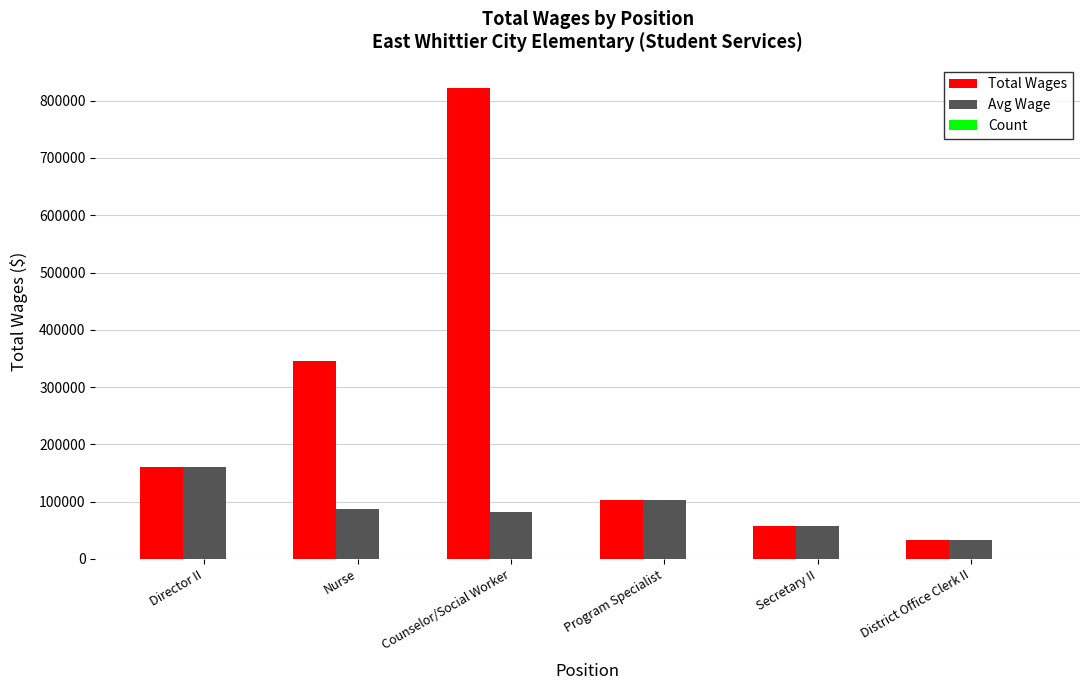

How many distinct data groups are displayed?

3